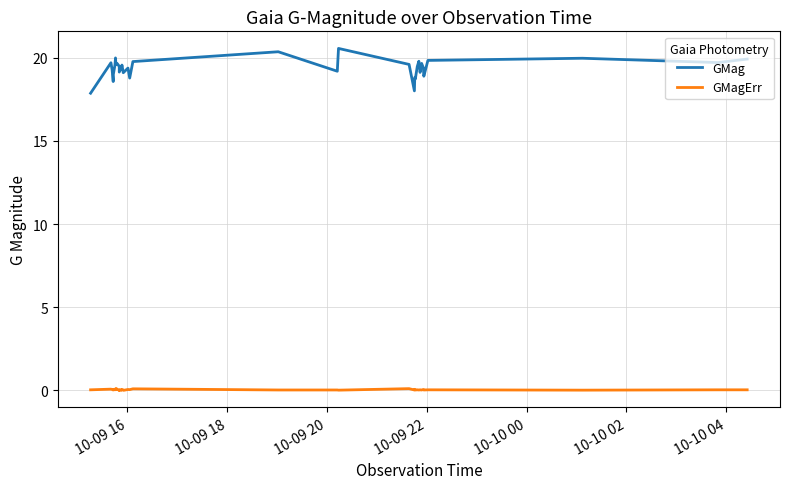

True or false: GMagErr and GMag cross at least once.

False